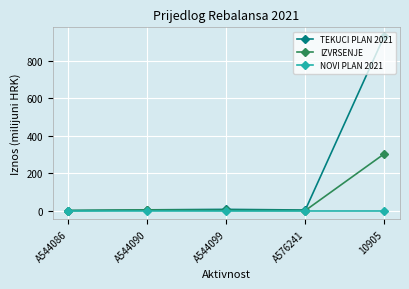

What is the label of the 3rd point from the left?

A544099